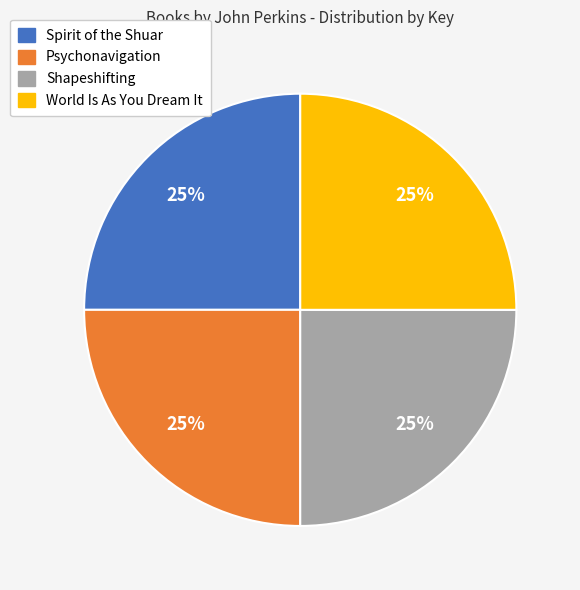

True or false: World Is As You Dream It accounts for 38% of the total.

False